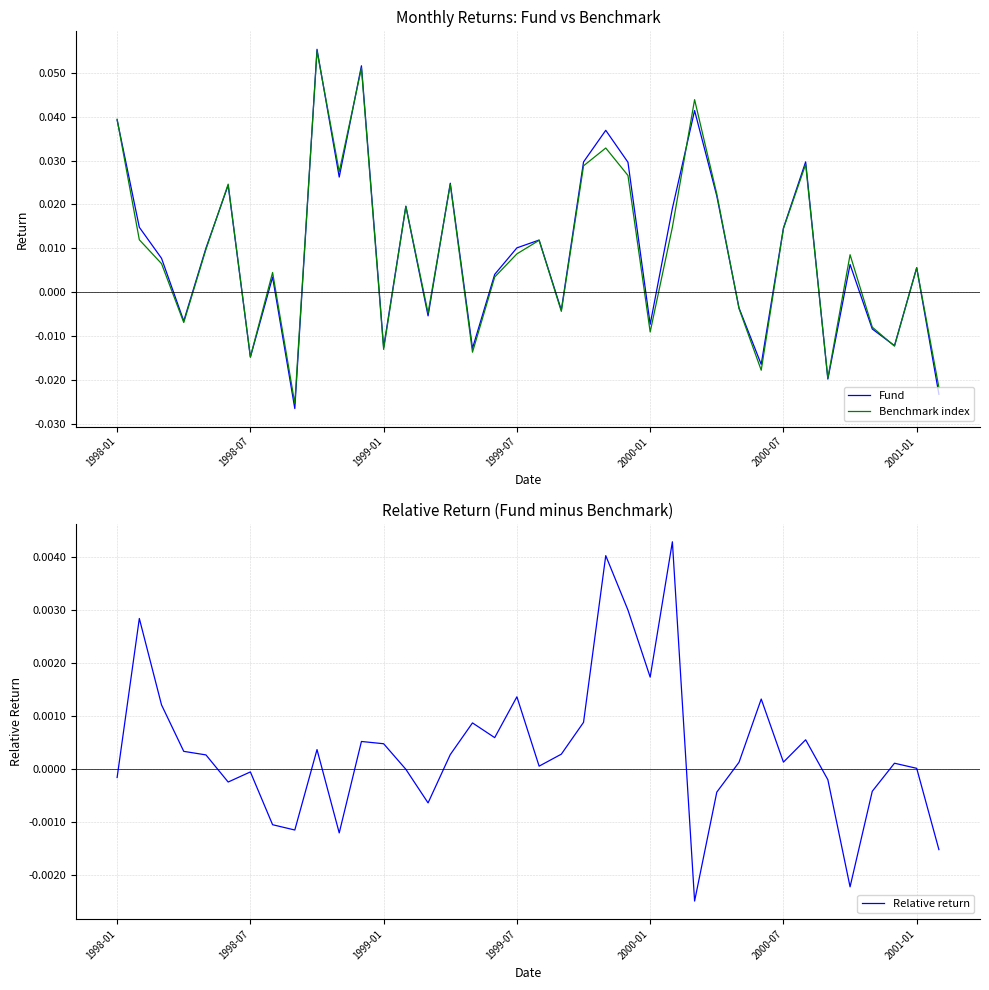

Where does the Fund series first go above 0?

1998-01